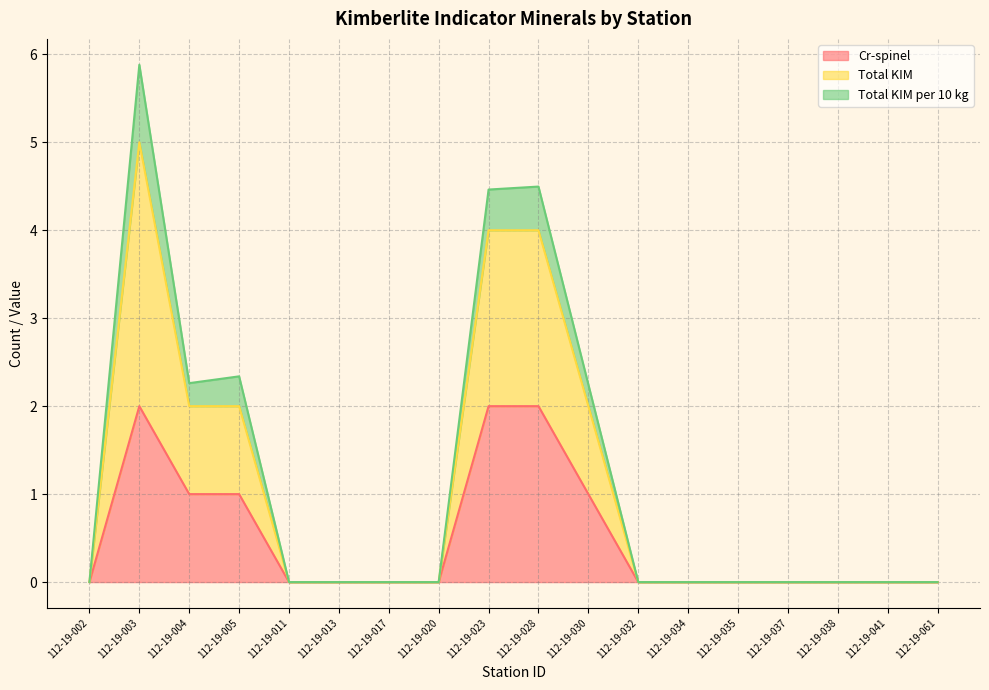

Does the chart display data point markers on the line(s)?

No